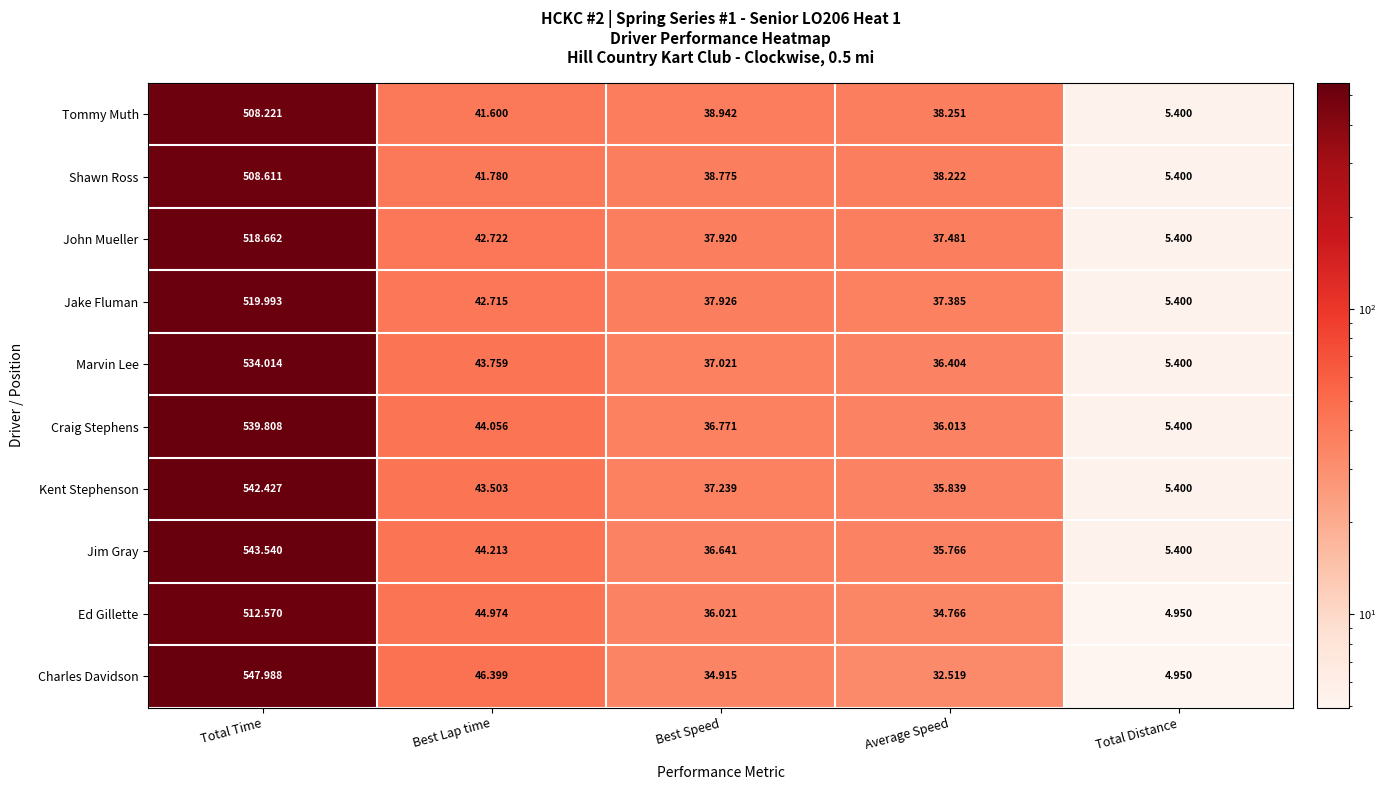

Which category has the lowest value across all series?

Total Distance